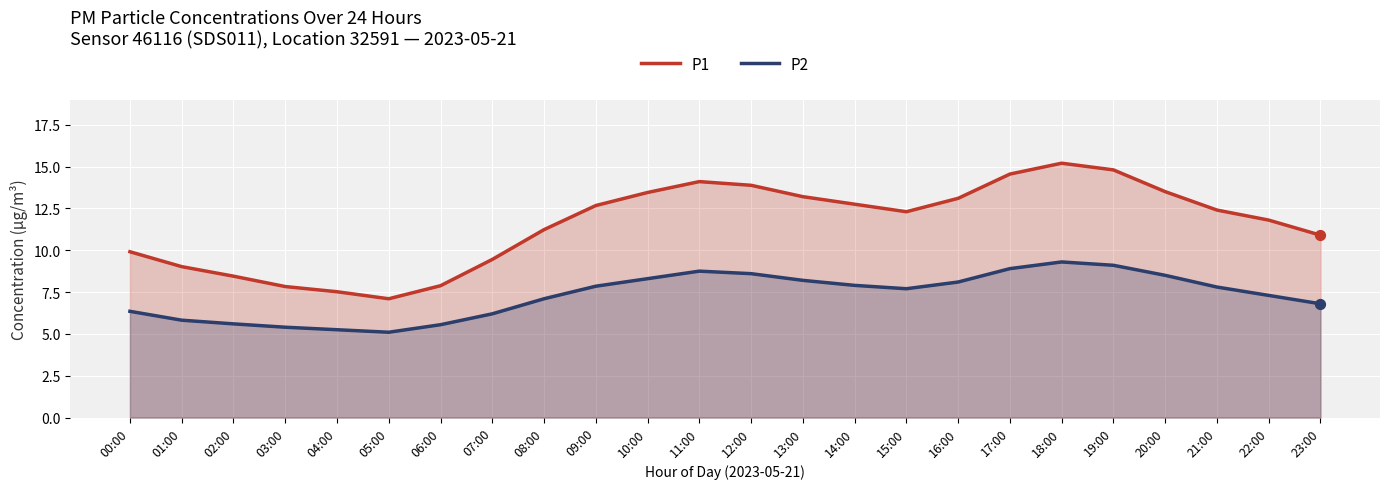

What are all the series names shown in the legend?

P1, P2